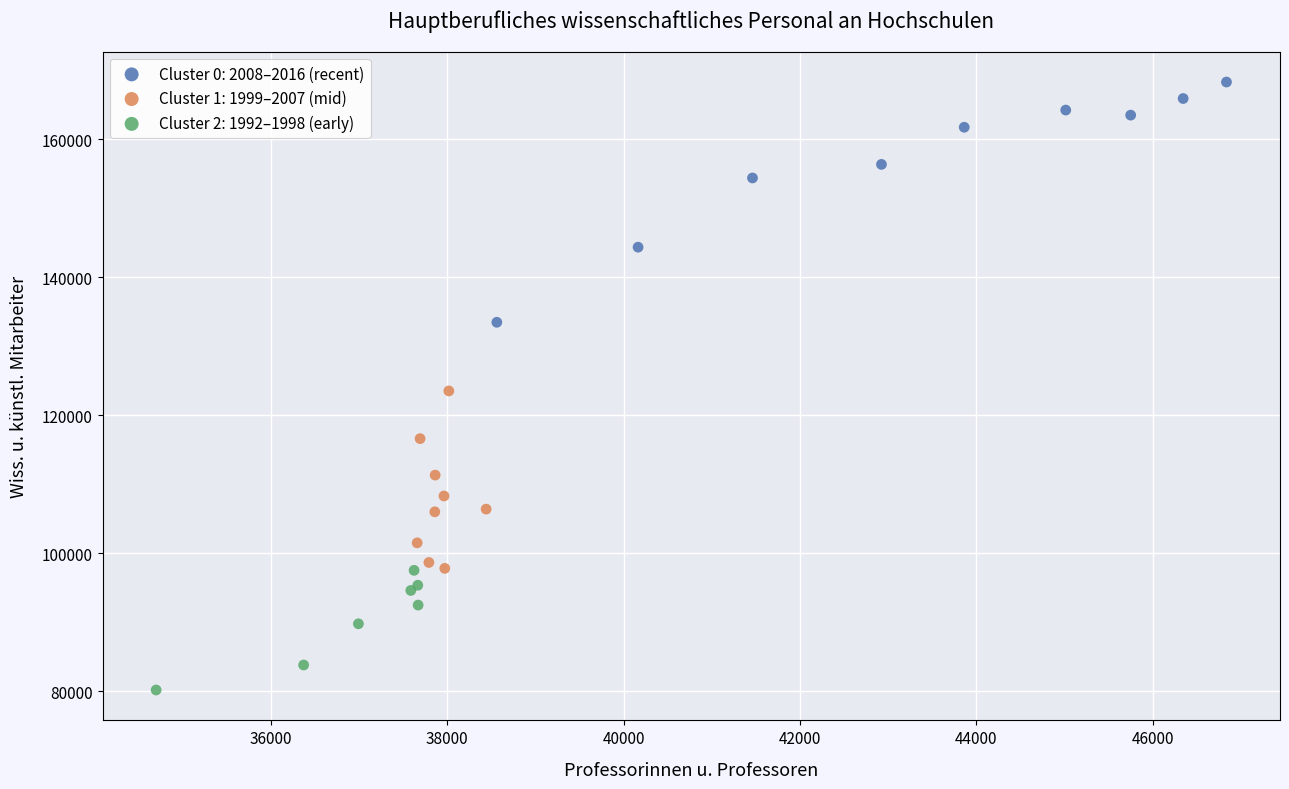

Which series has the largest Y range (max minus min)?

Cluster 0: 2008–2016 (recent)